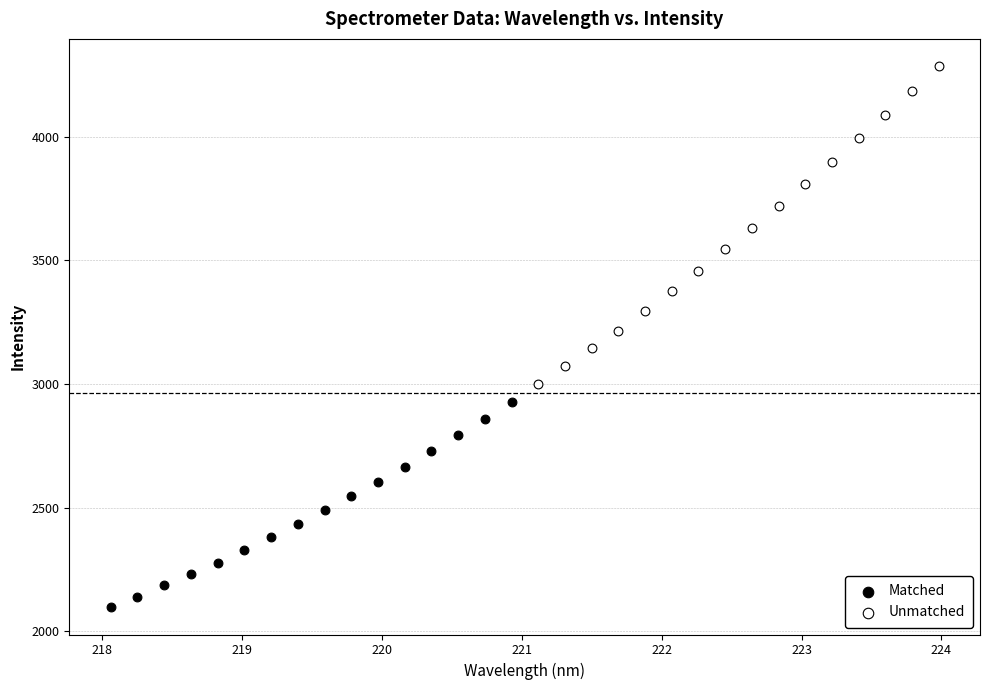

Which series has the largest Y range (max minus min)?

Unmatched